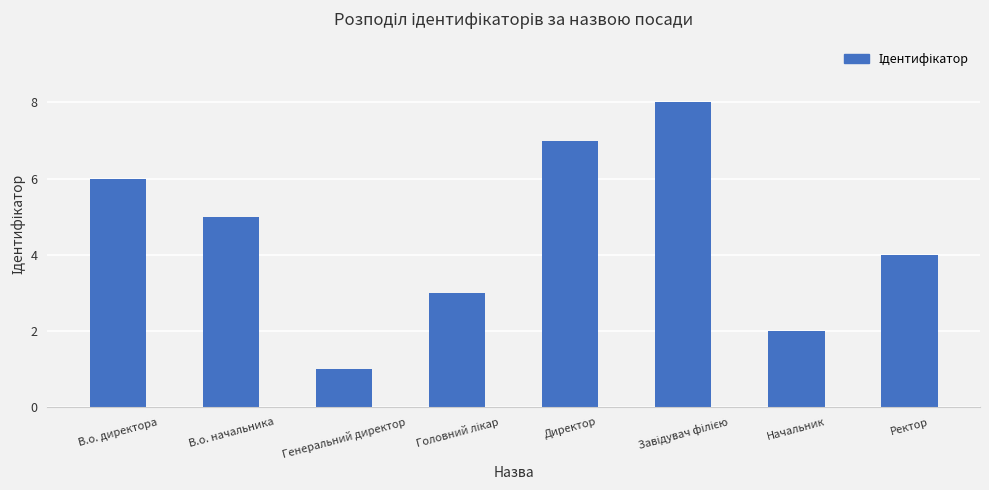

How many data points are less than 5?

4